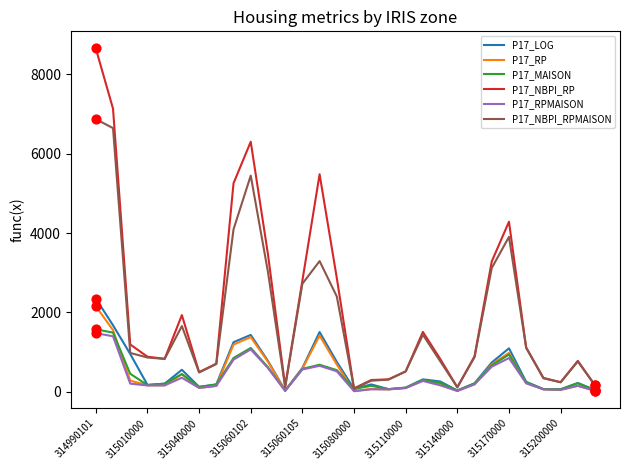

What is the highest value of the P17_RP series?

2156.8